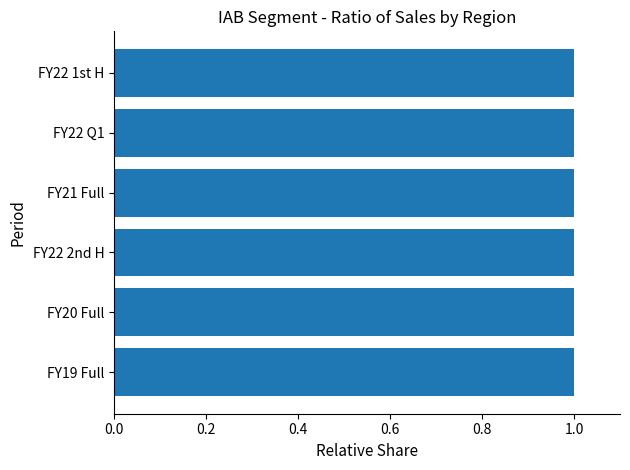

What is the sum of the values at FY19 Full and FY20 Full?

2.0